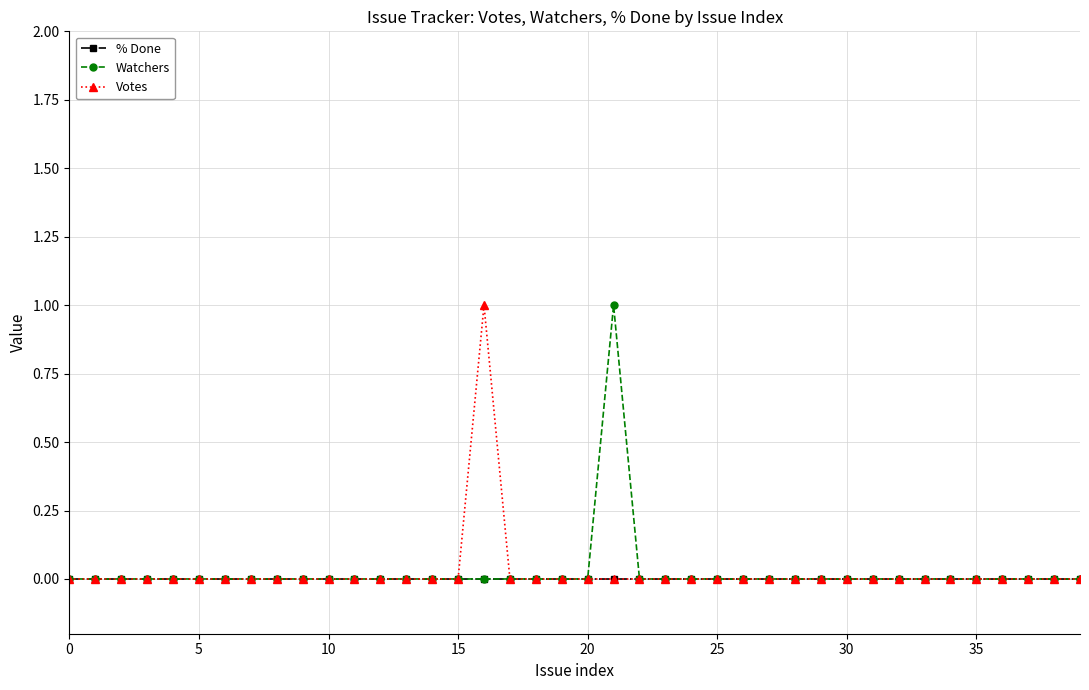

How many series are shown in this chart?

3